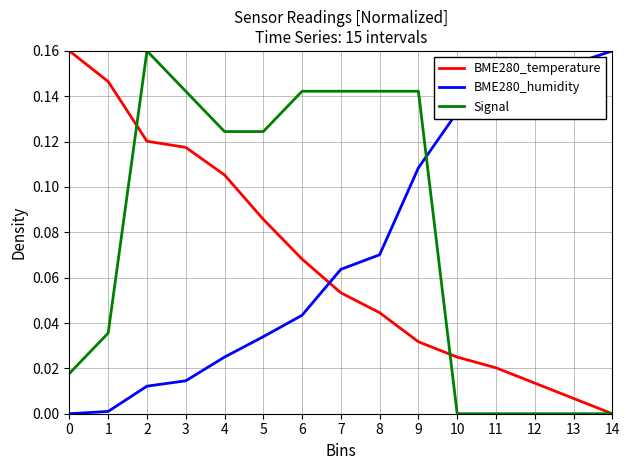

At which label does BME280_humidity reach its peak?

14